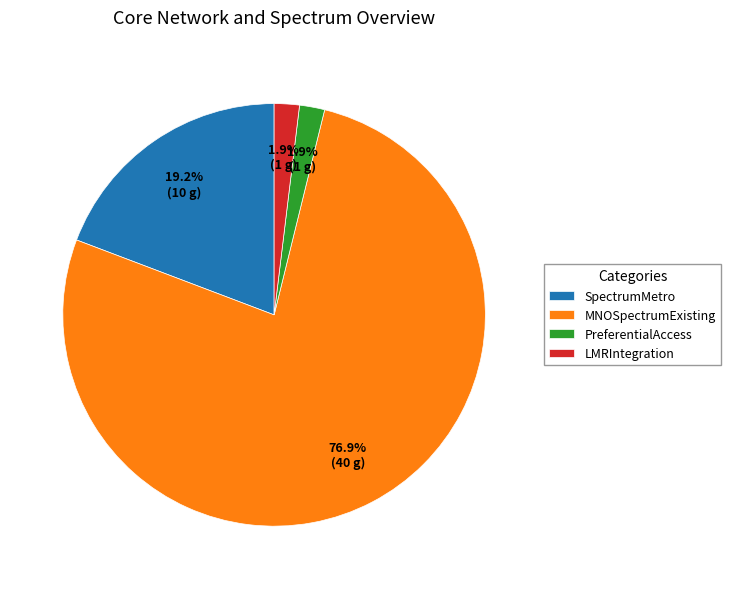

What percentage do SpectrumMetro and MNOSpectrumExisting together represent?

96.2%